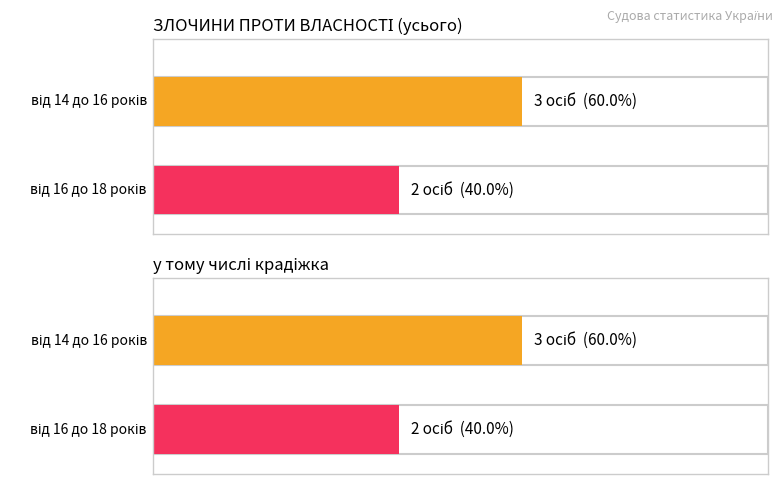

Does the chart contain stacked bars?

No